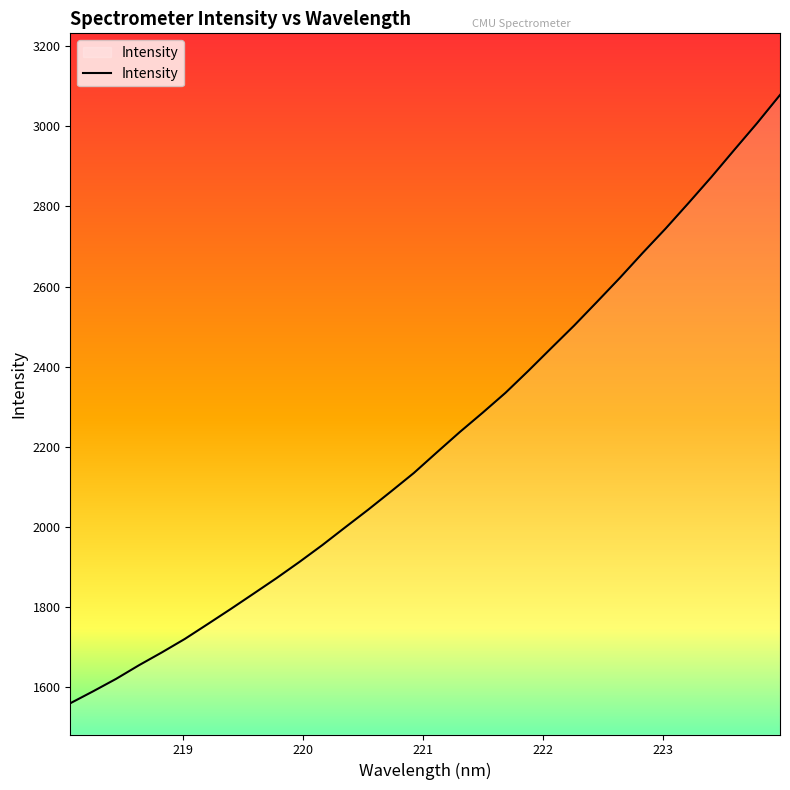

What is the difference between the maximum and minimum values?

1518.5